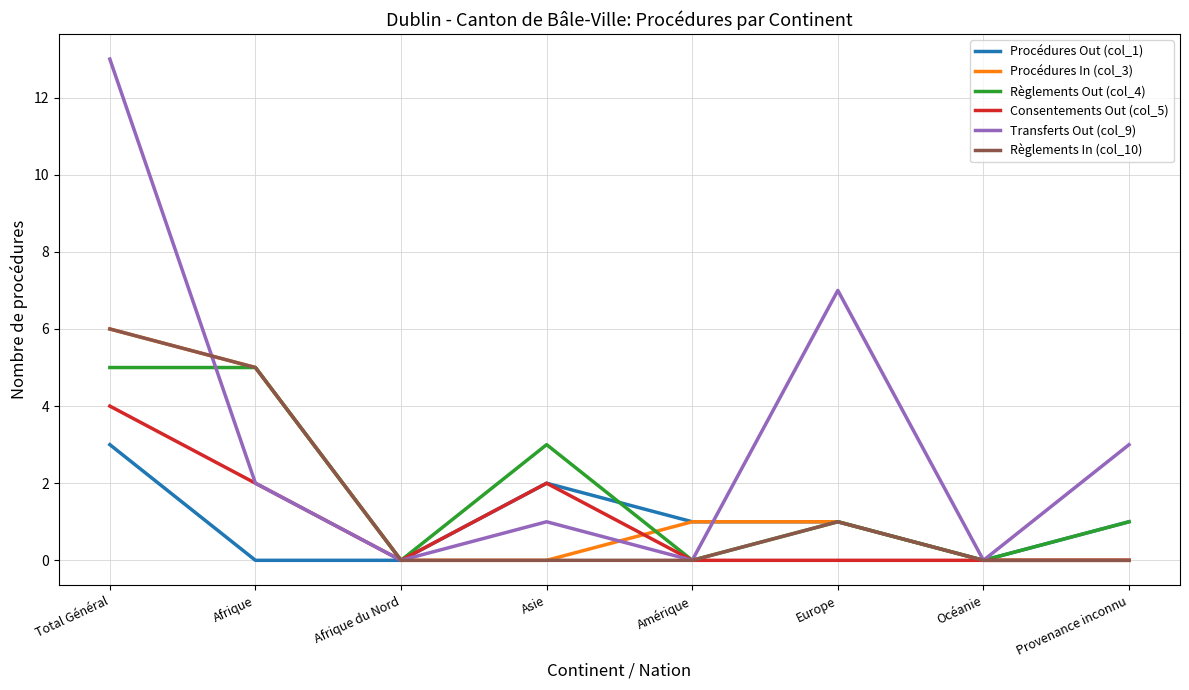

What position from the left is Asie?

4